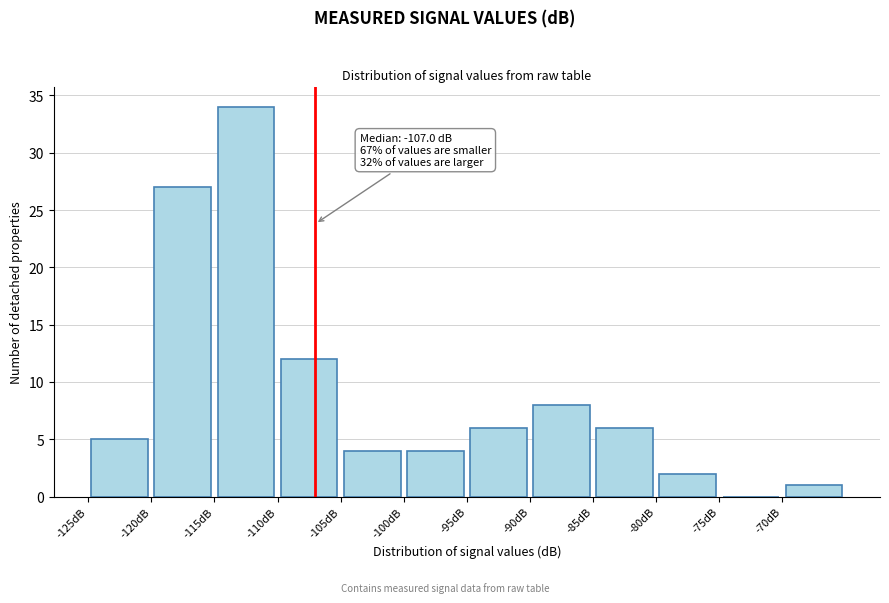

Over which range of the x-axis is the bar tallest?

-115 to -110